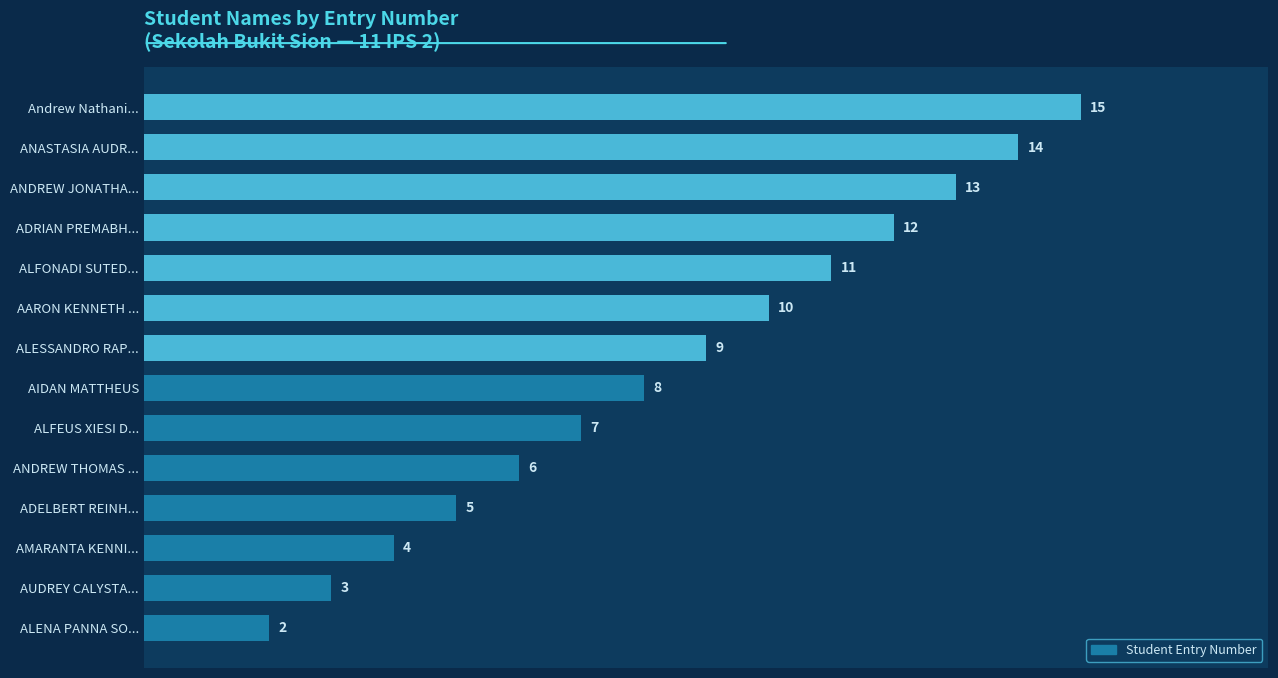

What is the change in value from ANDREW THOMAS ... to ALFONADI SUTED...?

+5